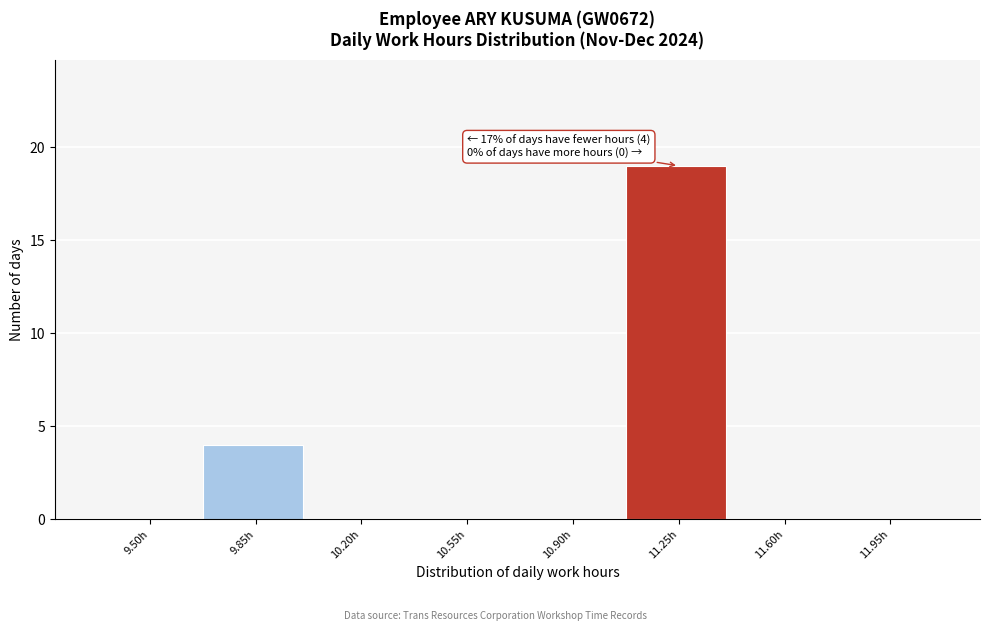

Reading left to right, what are all the values shown in this chart?

9.50h=0	9.85h=4	10.20h=0	10.55h=0	10.90h=0	11.25h=19	11.60h=0	11.95h=0